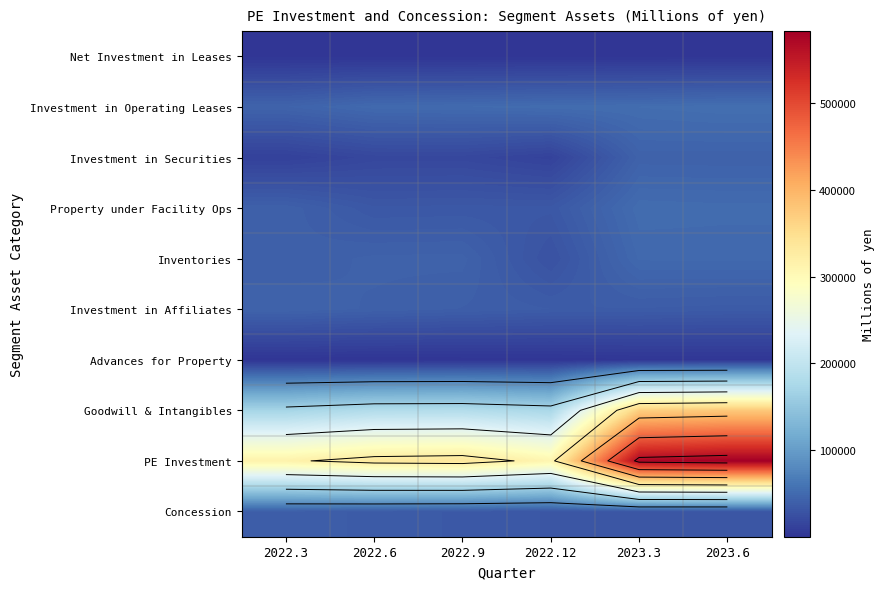

List the series in order of their peak value, highest first.

PE Investment, Goodwill & Intangibles, Investment in Operating Leases, Property under Facility Ops, Inventories, Investment in Affiliates, Investment in Securities, Concession, Advances for Property, Net Investment in Leases